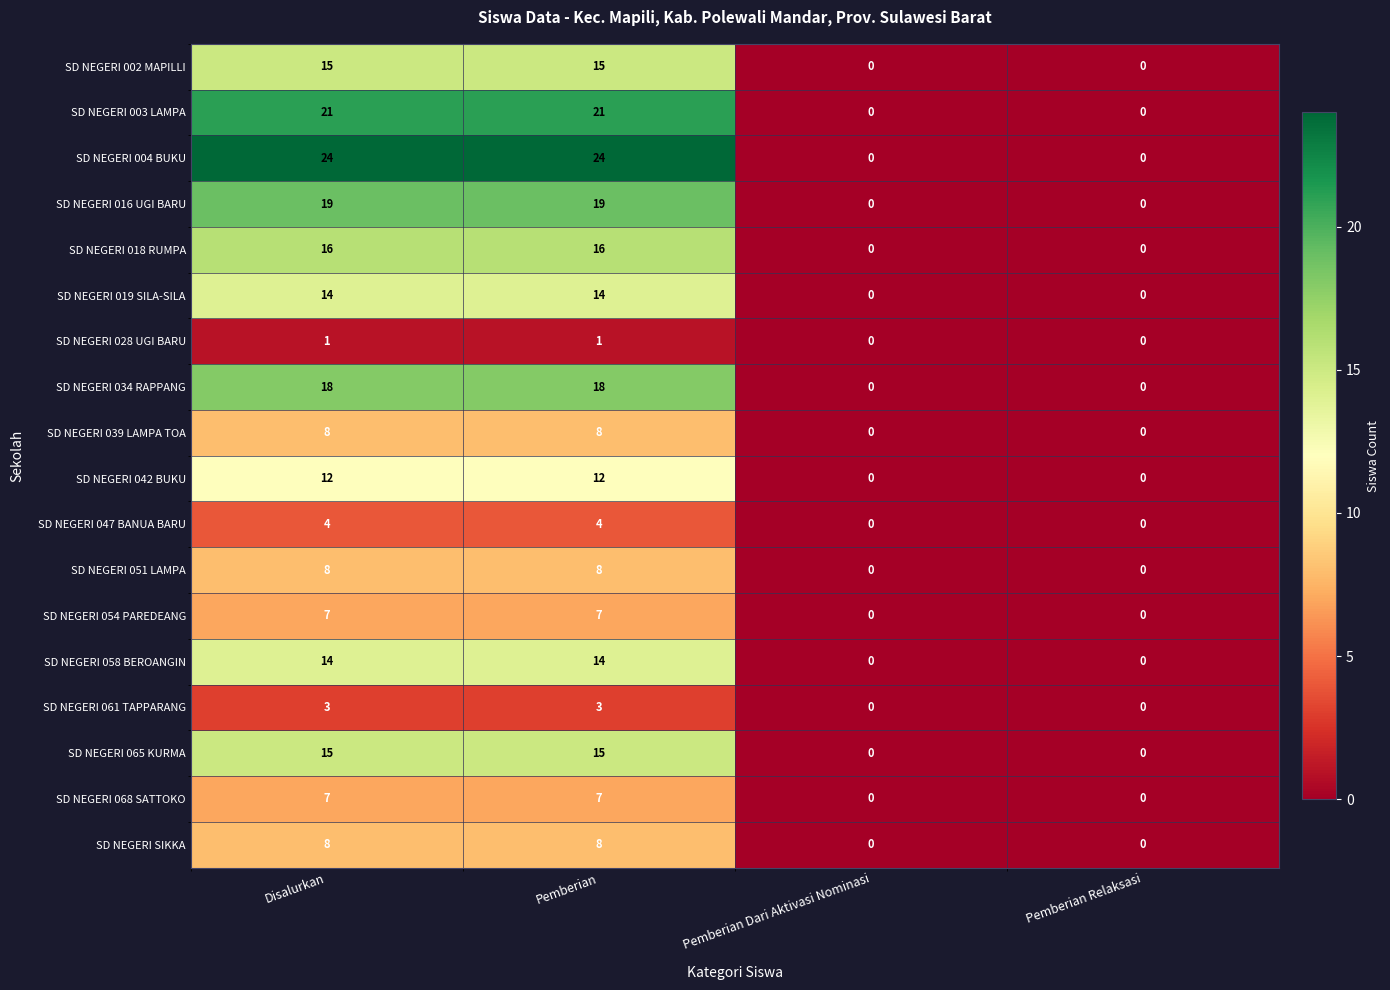

Which series has the largest total across all categories?

SD NEGERI 004 BUKU